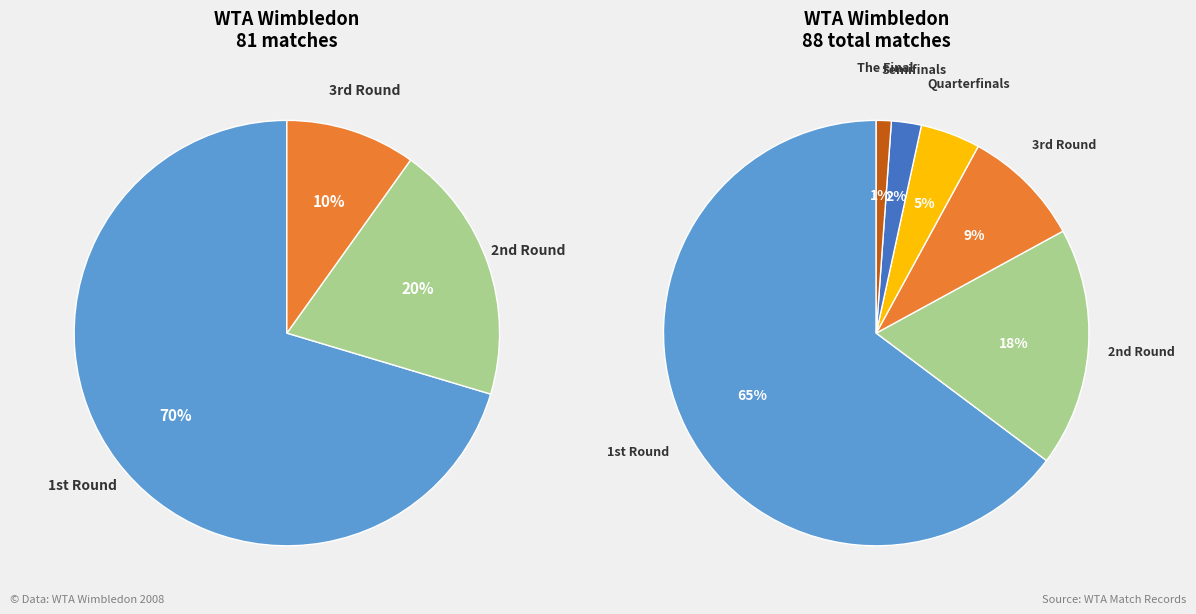

To the nearest percent, what is the average slice percentage?

17%